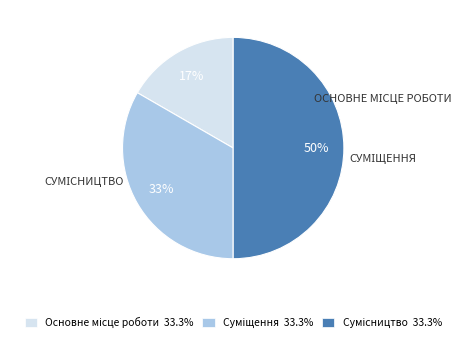

To the nearest percent, what is the average slice percentage?

33%